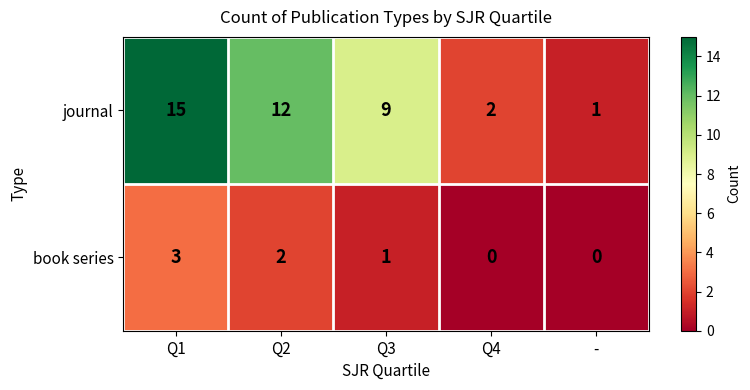

Rank the series by their average value, from lowest to highest.

book series, journal